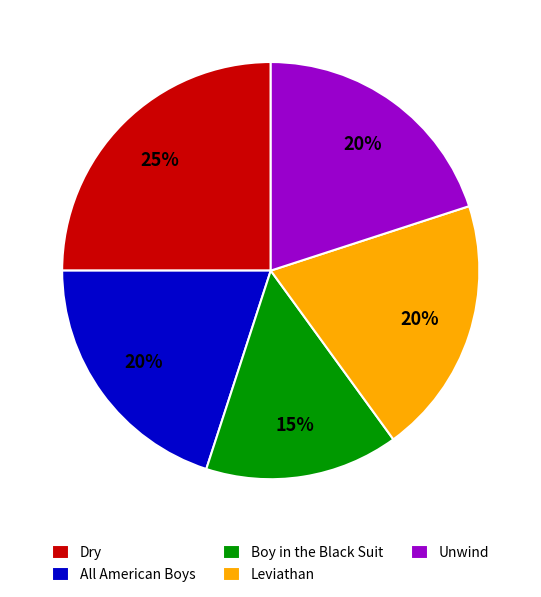

Does All American Boys account for over 50% of the chart?

No